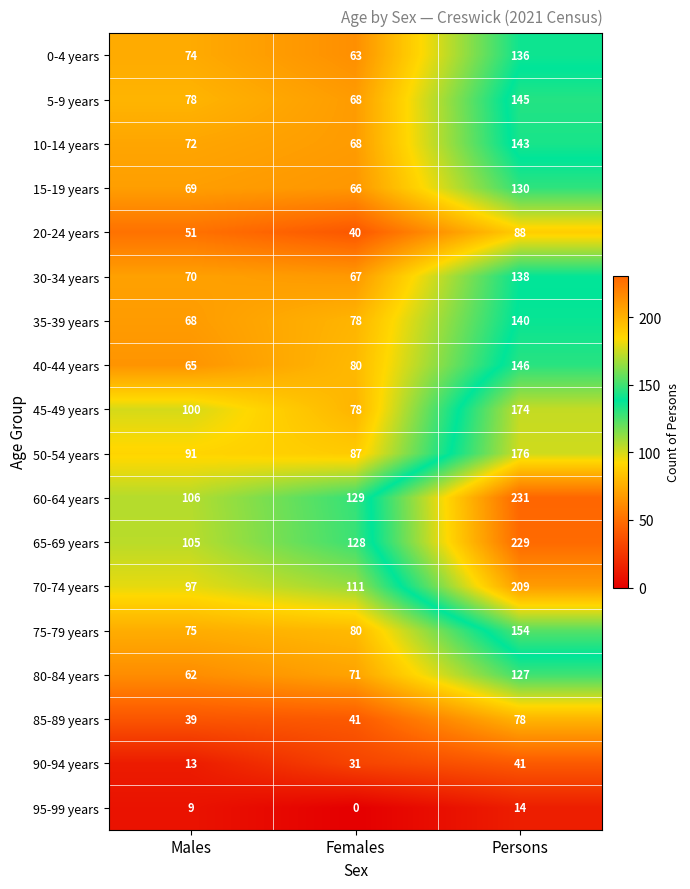

At Males, list the series in order from largest to smallest.

60-64 years, 65-69 years, 45-49 years, 70-74 years, 50-54 years, 5-9 years, 75-79 years, 0-4 years, 10-14 years, 30-34 years, 15-19 years, 35-39 years, 40-44 years, 80-84 years, 20-24 years, 85-89 years, 90-94 years, 95-99 years